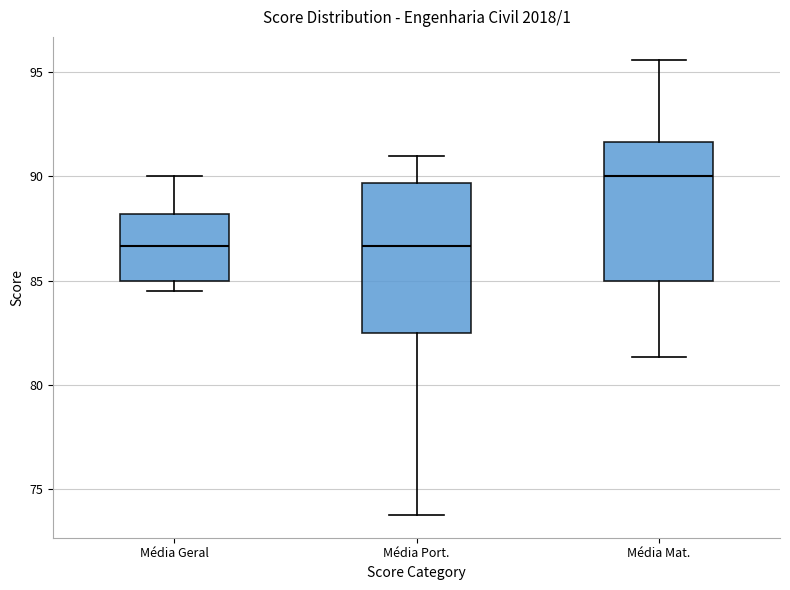

Reading left to right, transcribe this box plot: for each box, give where its median line is, the range the box spans, and where its two whiskers end, as read against the y-axis. The values are not printed on the chart, so give them approximately, as read against the axis.

Média Geral: median 86.5, box 85.0 to 88.0, whiskers 84.5 to 90.0
Média Port.: median 86.5, box 82.5 to 89.5, whiskers 74.0 to 91.0
Média Mat.: median 90.0, box 85.0 to 91.5, whiskers 81.5 to 95.5